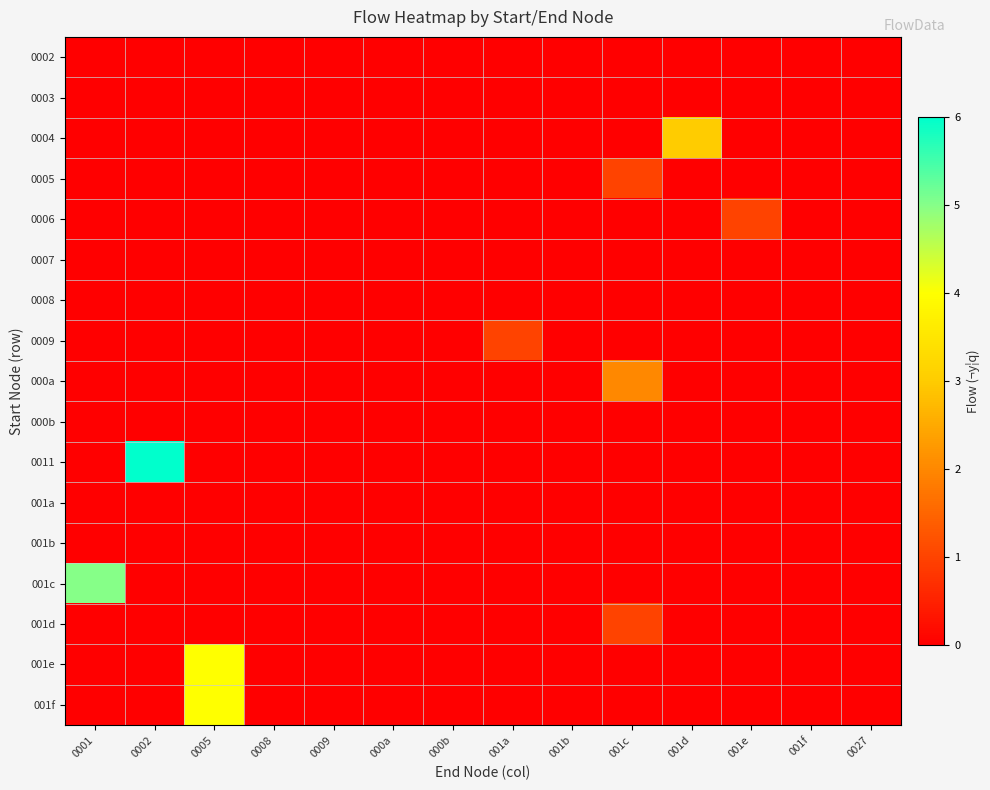

At which category does the chart reach its peak across all series?

0002